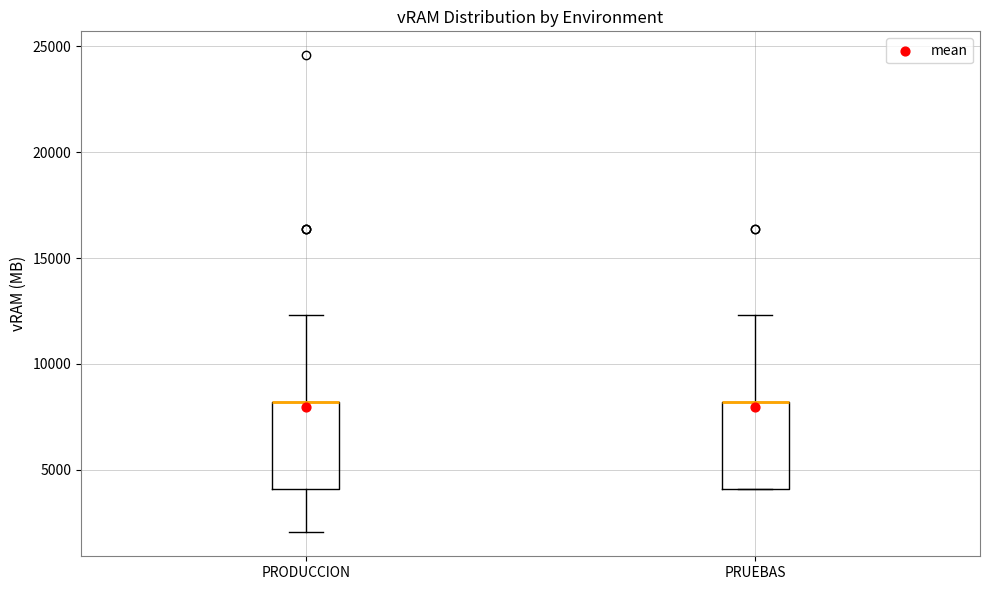

Reading left to right, transcribe this box plot: for each box, give where its median line is, the range the box spans, and where its two whiskers end, as read against the y-axis. The values are not printed on the chart, so give them approximately, as read against the axis.

PRODUCCION: median 8000 (drawn on the box's upper edge), box 4000 to 8000, whiskers 2000 to 12500
PRUEBAS: median 8000 (drawn on the box's upper edge), box 4000 to 8000, whiskers 4000 to 12500